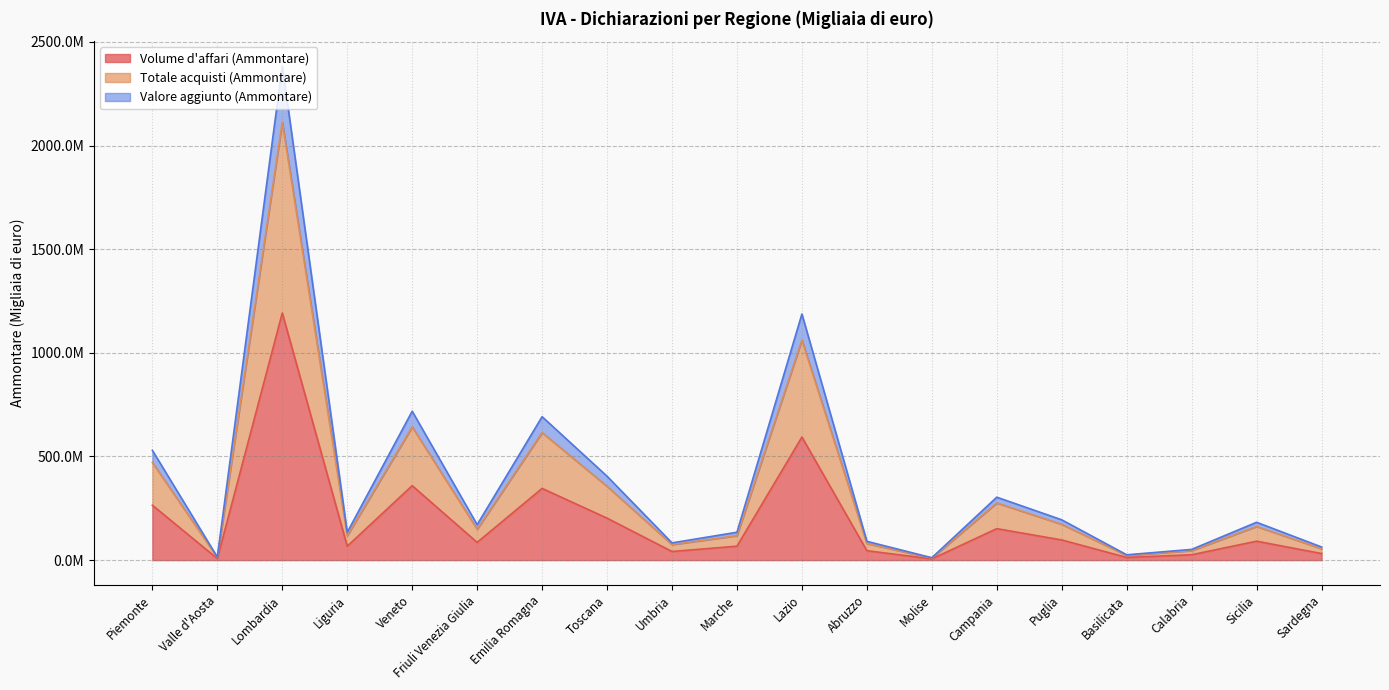

What is the sum of the Volume d'affari (Ammontare) values at Piemonte and Emilia Romagna?

610683110